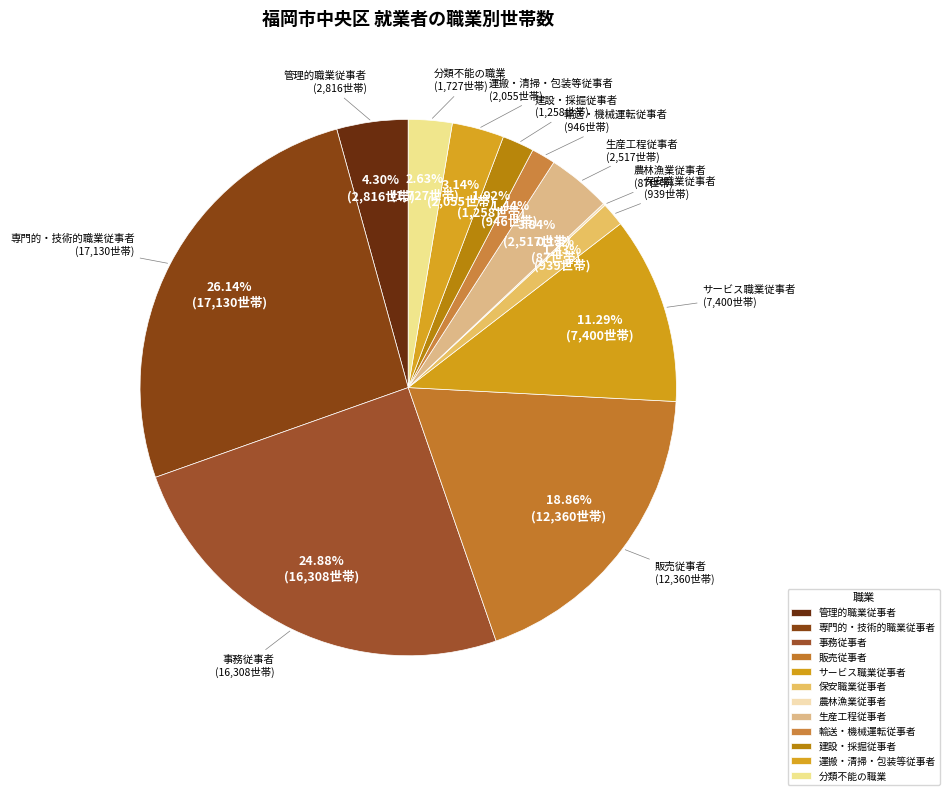

Which has a higher value, 管理的職業従事者 or 販売従事者?

販売従事者